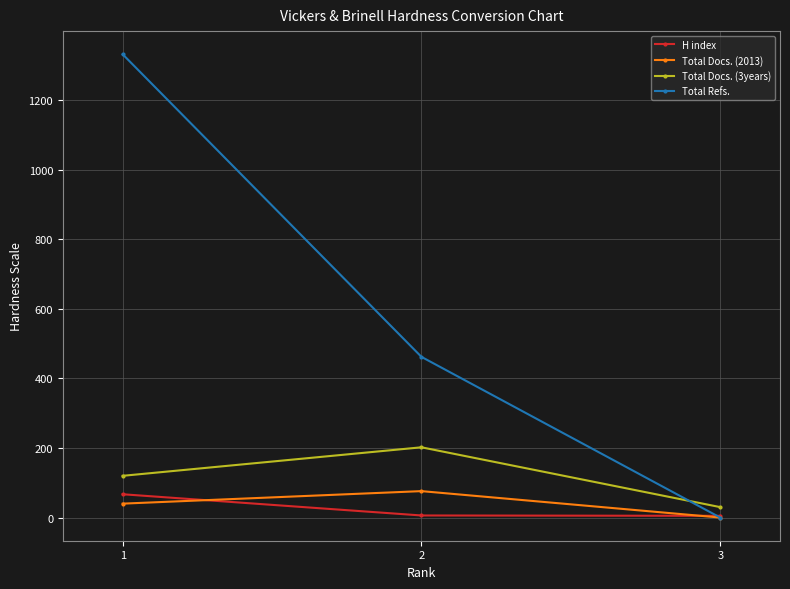

What is the difference between the maximum and minimum values in the H index series?

62